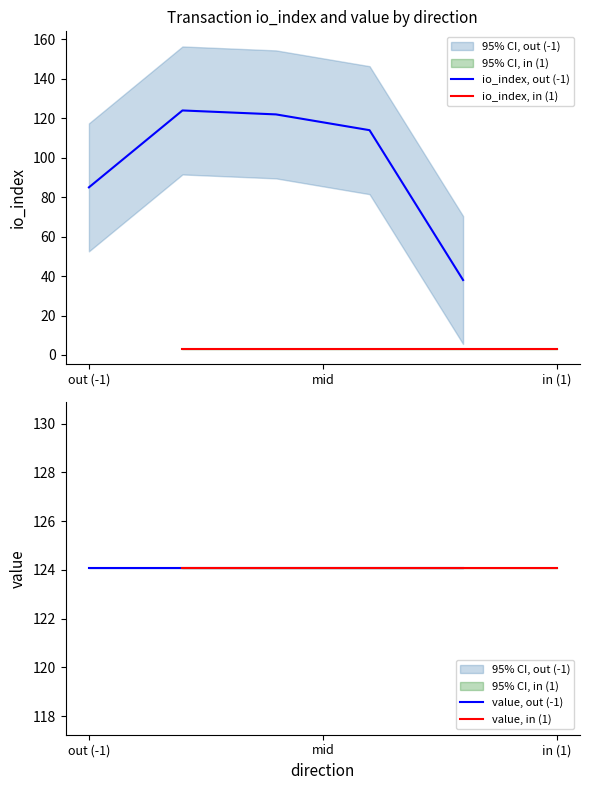

True or false: value, out (-1) and io_index, in (1) intersect in this chart.

False